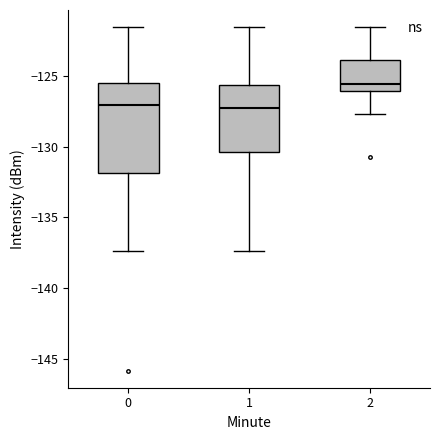

Where does the median line of the box at x = 2 sit on the y-axis? The values are not printed on the chart, so give them approximately, as read against the axis.

-125.5